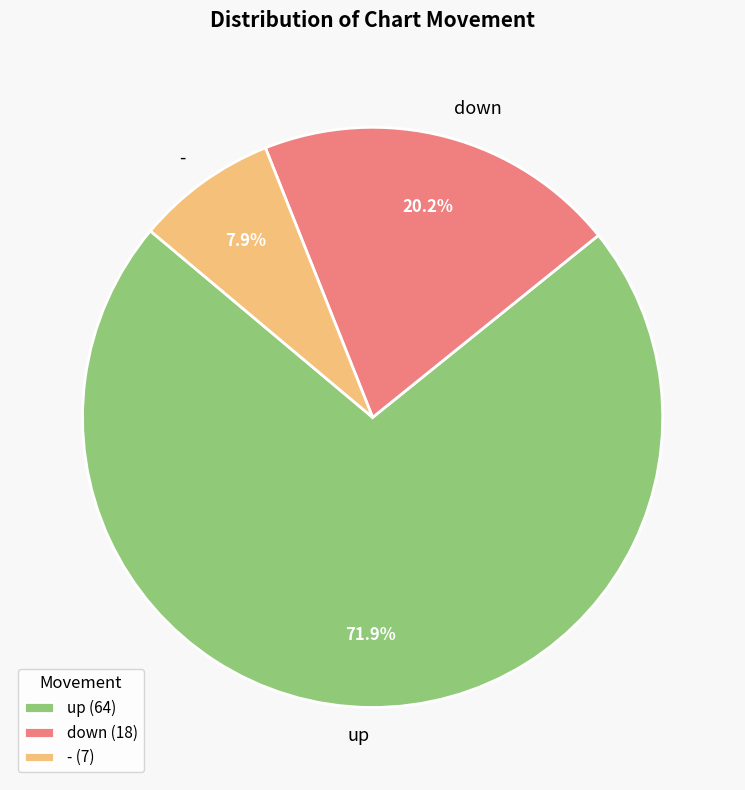

What is the smallest slice in the pie chart?

-